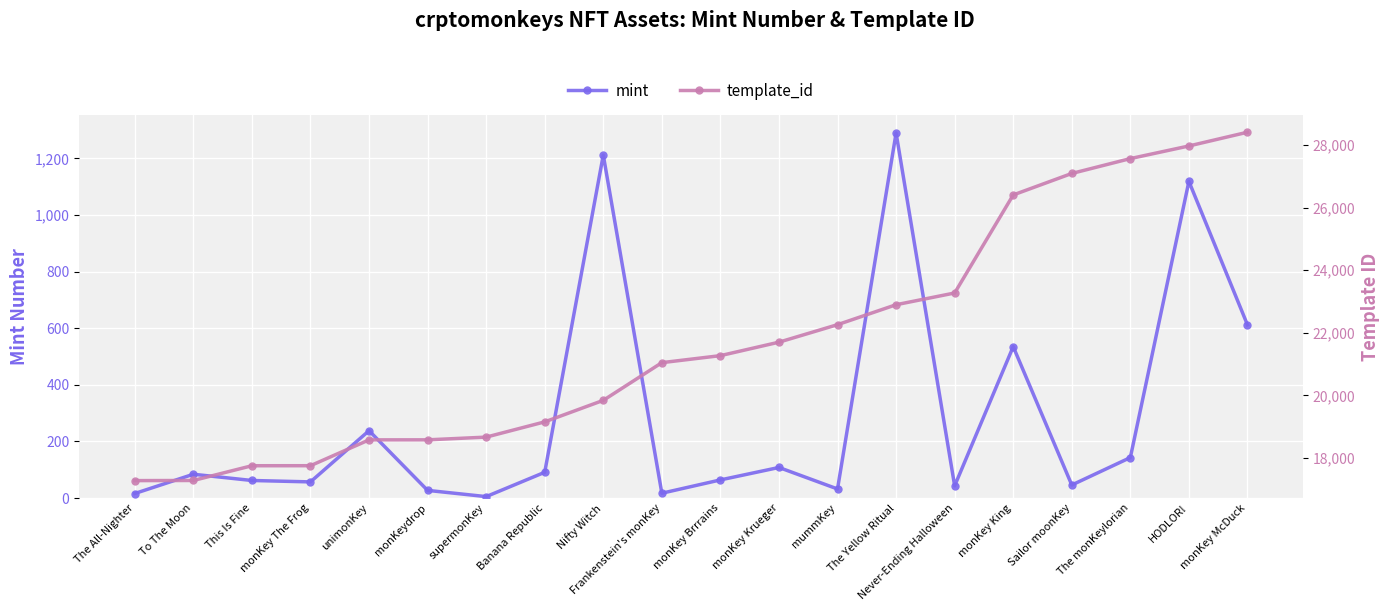

What is the label of the 8th point from the right?

mummKey